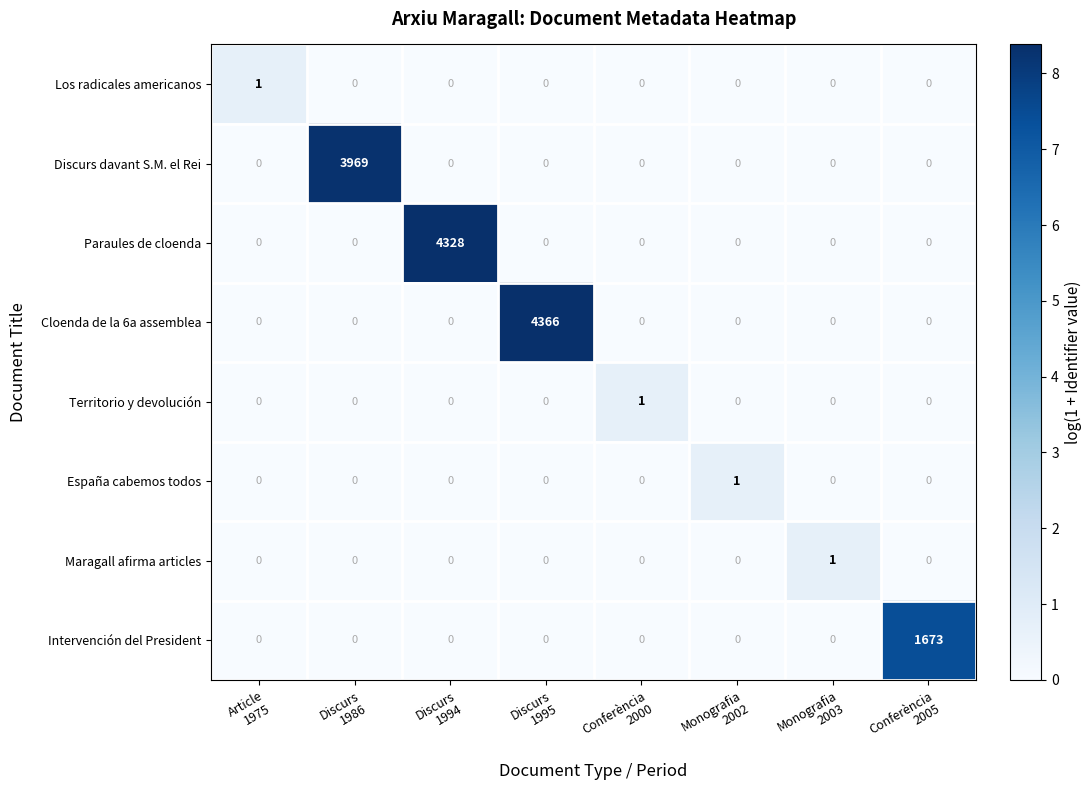

Which series has the largest range (max minus min)?

Cloenda de la 6a assemblea